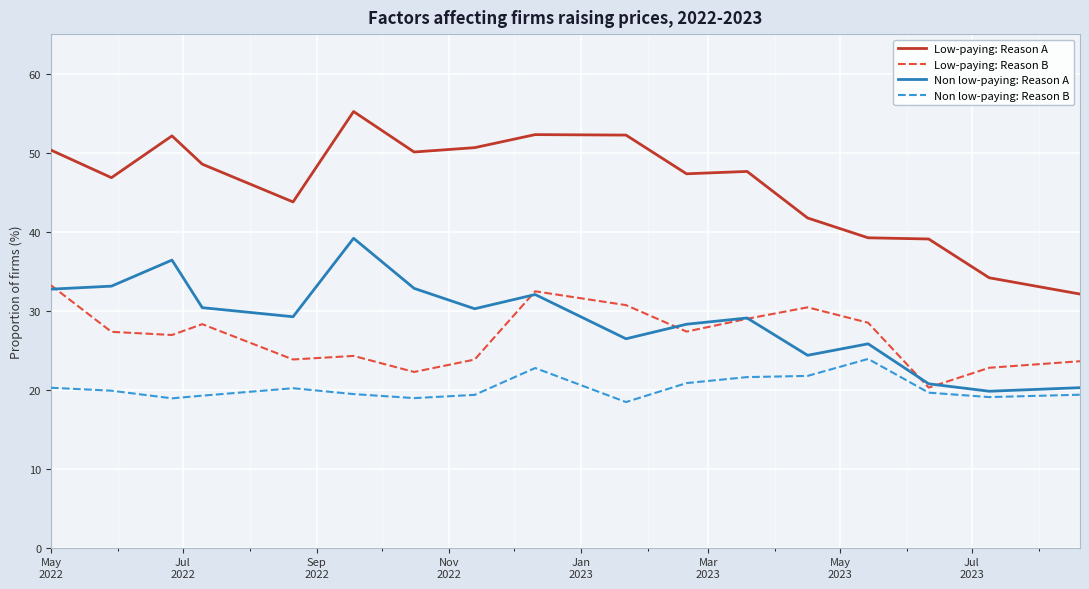

True or false: Non low-paying: Reason B and Low-paying: Reason A cross at least once.

False